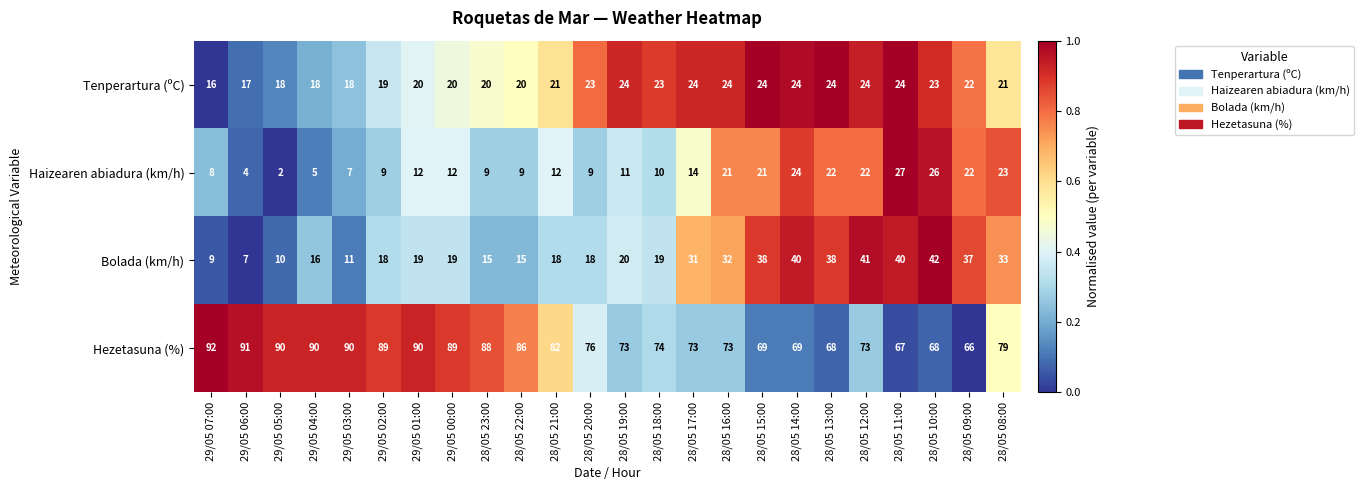

Is the value of Tenperartura (ºC) at 28/05 11:00 greater than the value of Bolada (km/h) at 28/05 08:00?

No